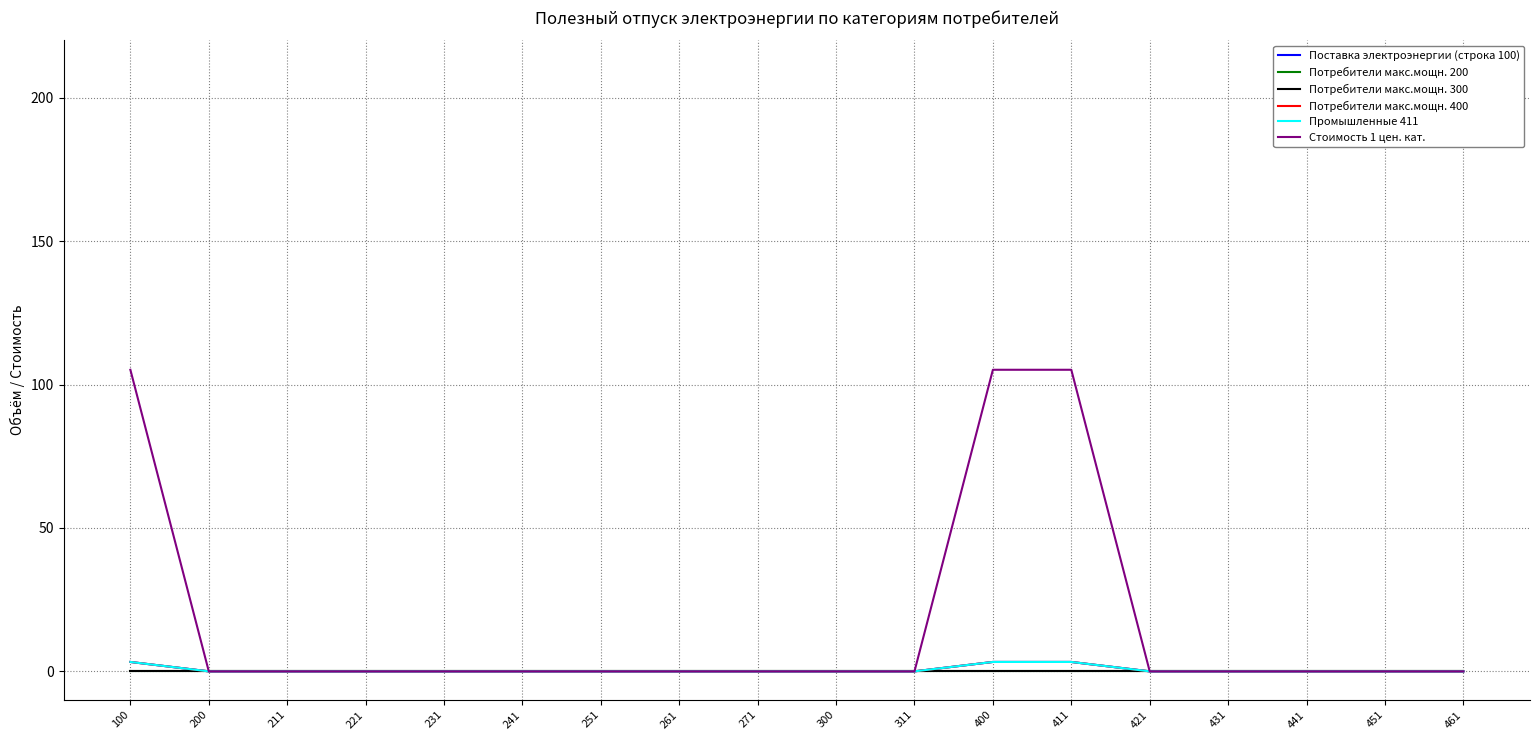

True or false: Потребители макс.мощн. 400 has a value of 0.0 at 261.

True